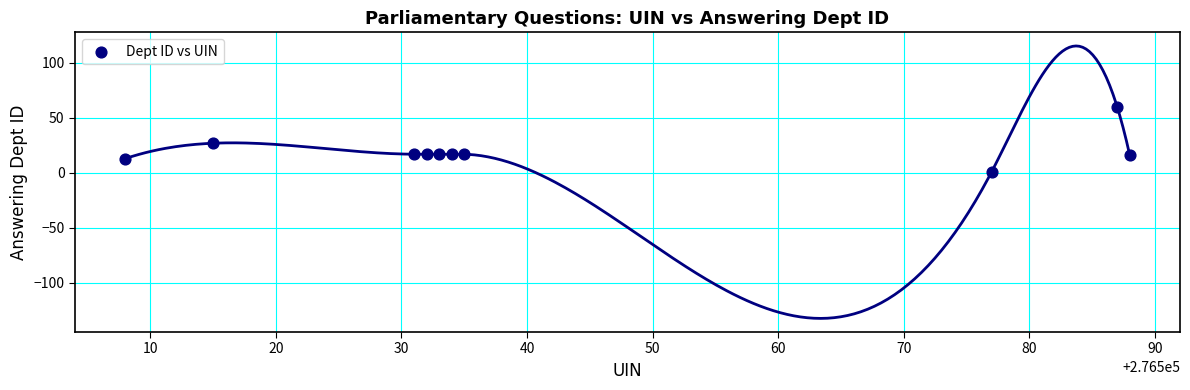

What is the range of X values (max minus min)?

80